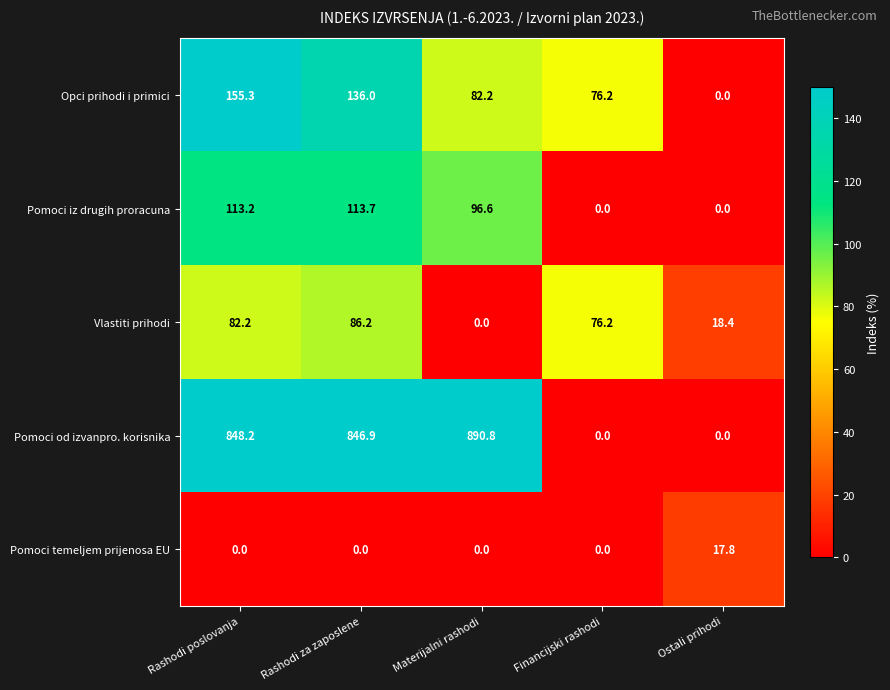

List the series in order of their peak value, lowest first.

Pomoci temeljem prijenosa EU, Vlastiti prihodi, Pomoci iz drugih proracuna, Opci prihodi i primici, Pomoci od izvanpro. korisnika